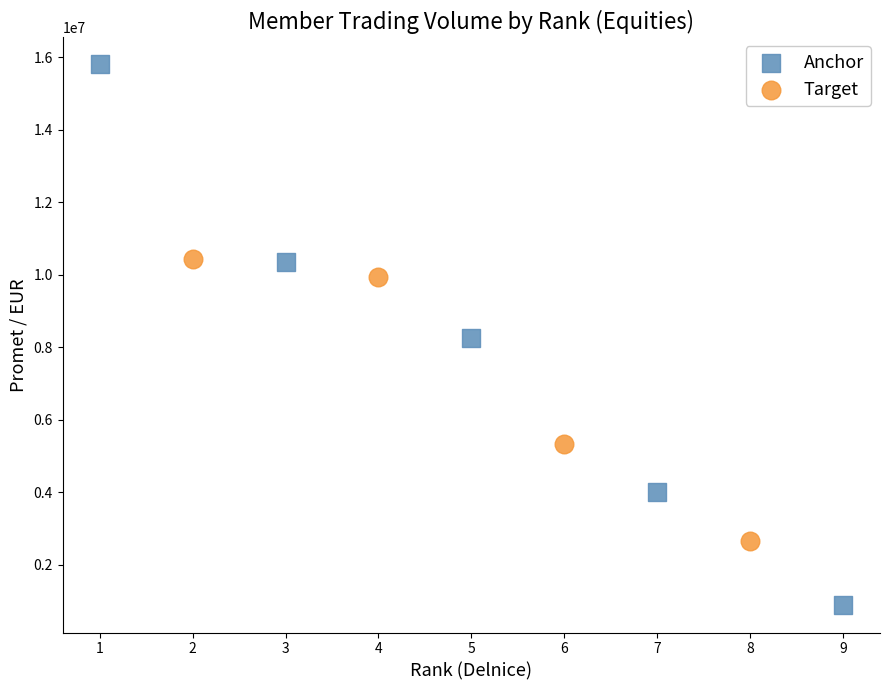

Which series reaches the maximum Y coordinate?

Anchor